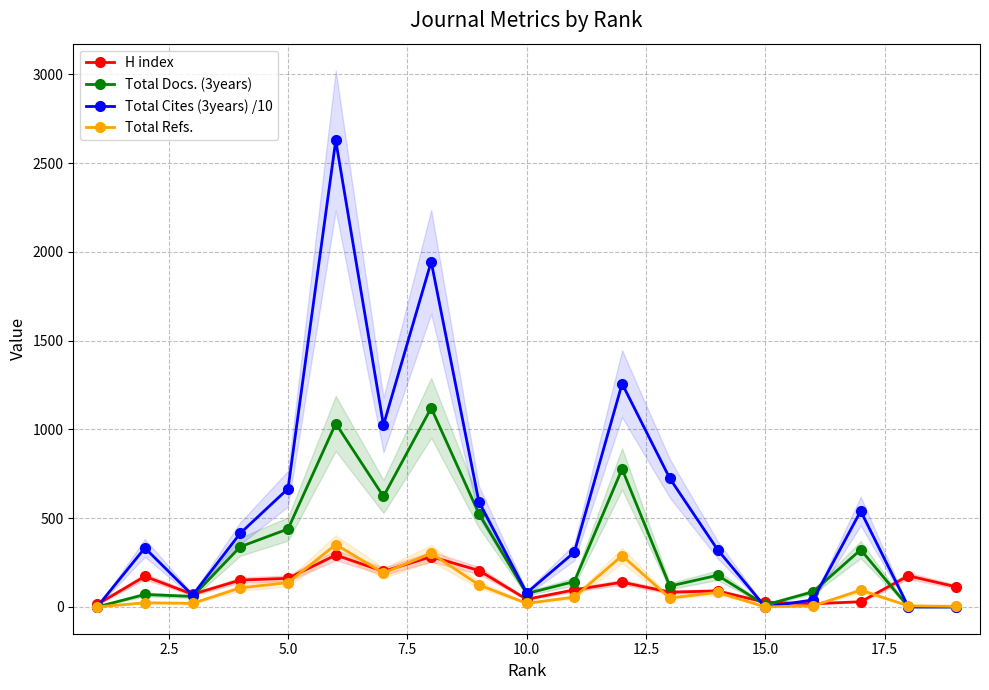

True or false: Total Refs. has more than 2 points higher than both neighbors.

True